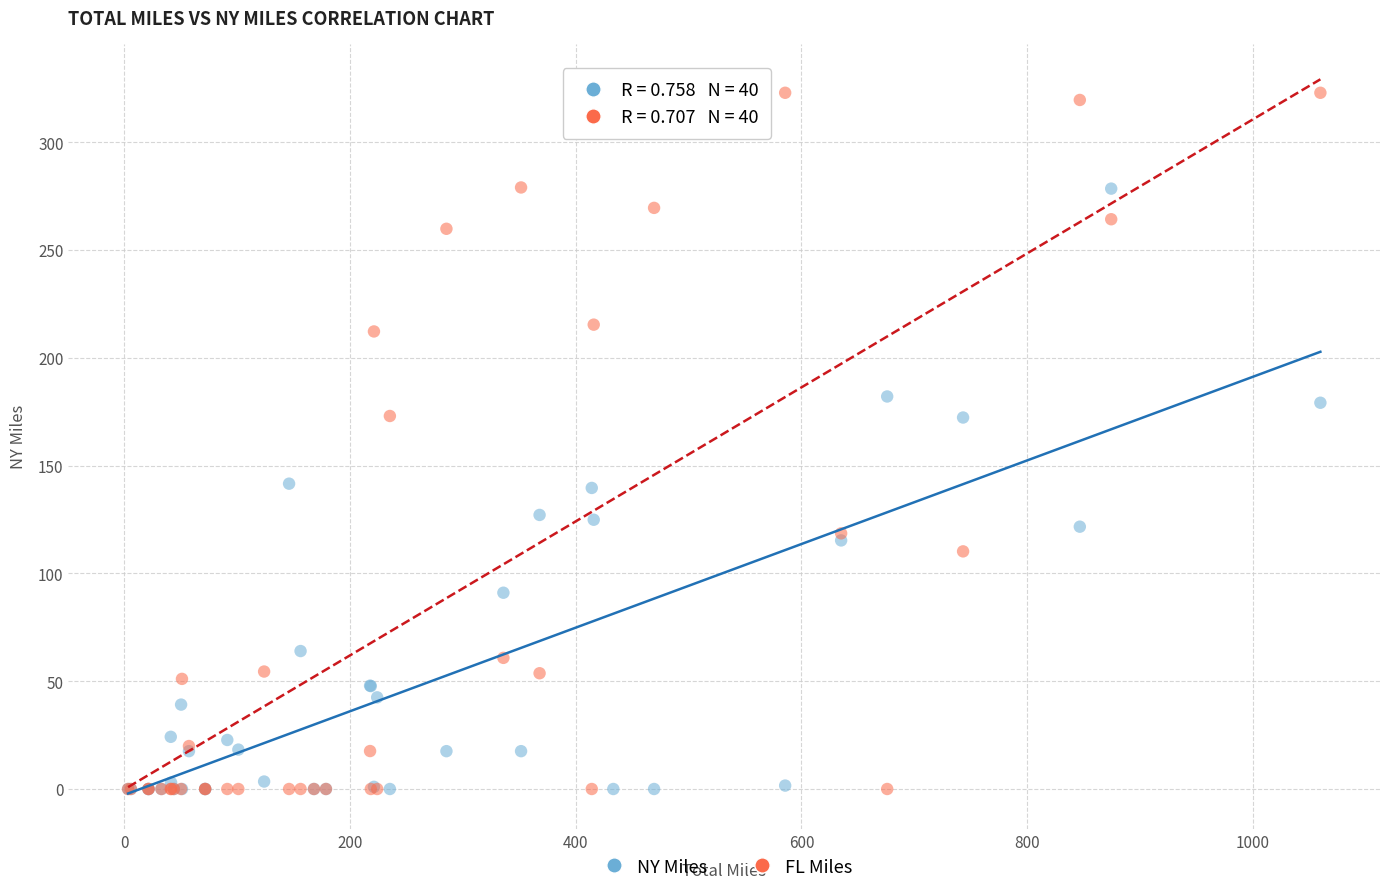

What are all the series names shown in the legend?

NY Miles, FL Miles